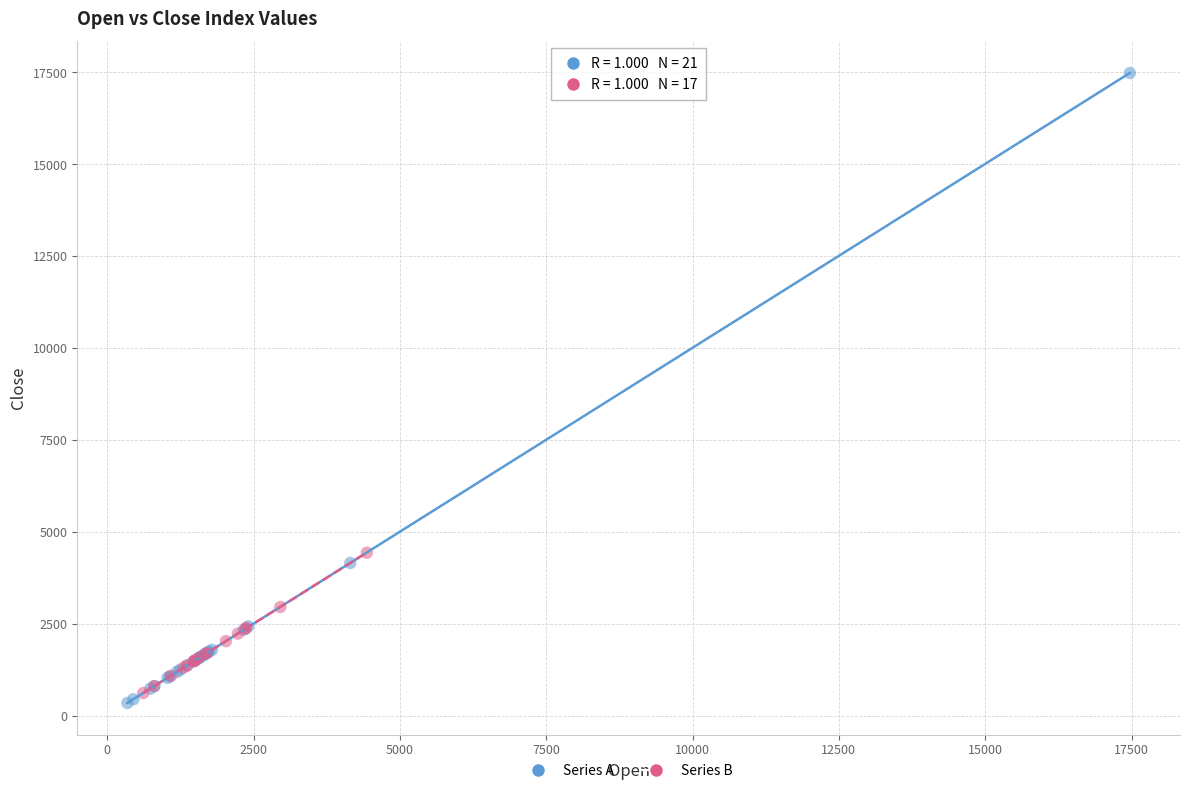

Which series has the widest spread of Y values?

Series A